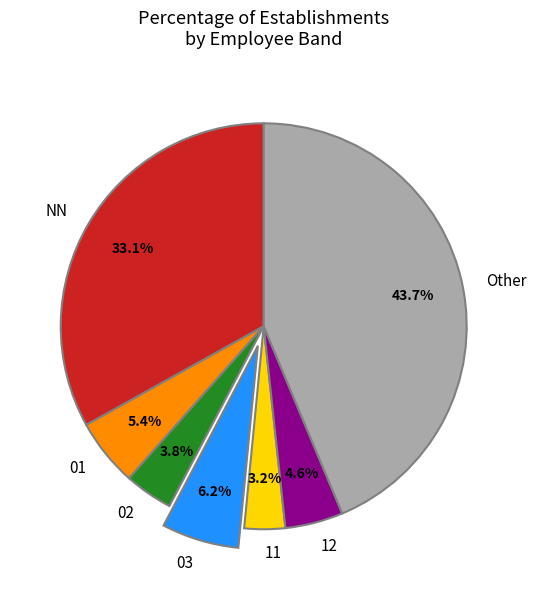

To the nearest percent, what portion does 02 represent?

4%